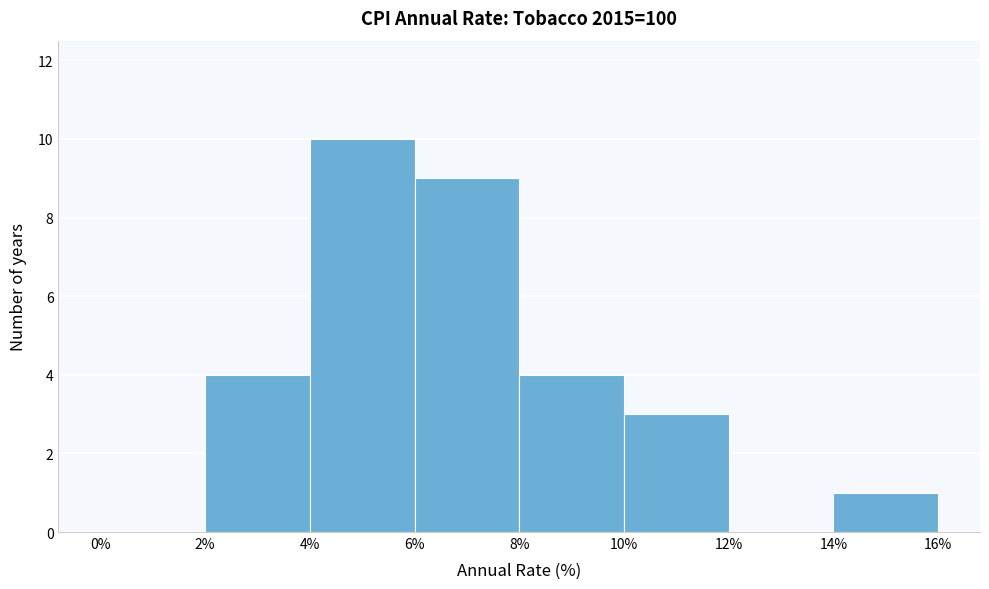

Which range on the x-axis has the tallest bar?

4% to 6%